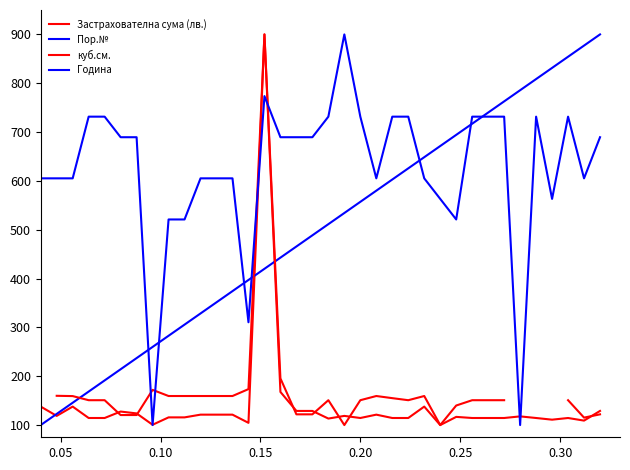

What are all the series names shown in the legend?

Застрахователна сума (лв.), Пор.№, куб.см., Година